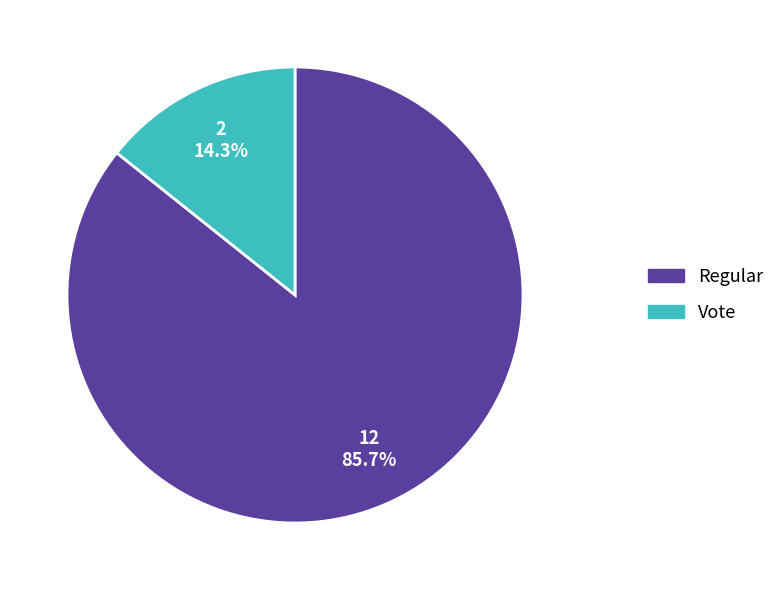

How many slices are in this pie chart?

2